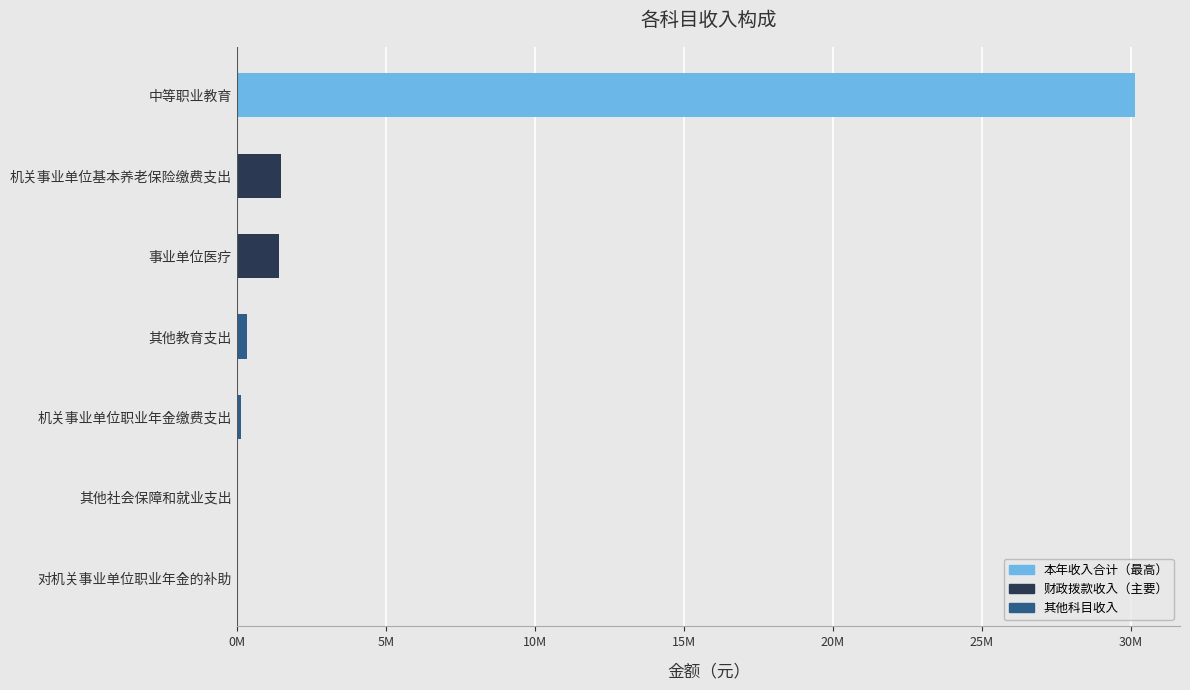

Does the chart contain any negative values?

No